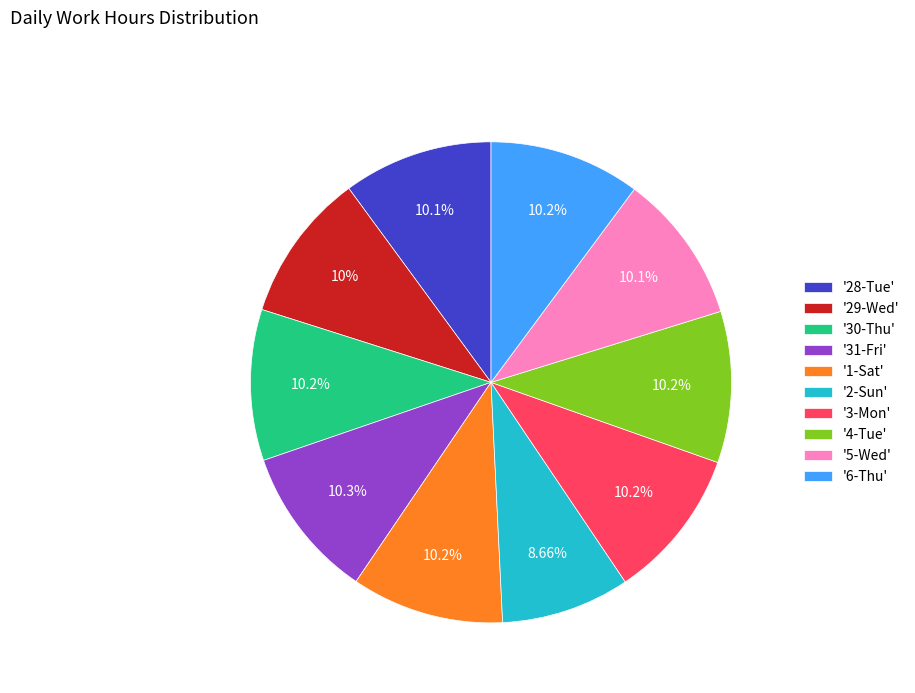

Is '29-Wed' the majority of the pie?

No